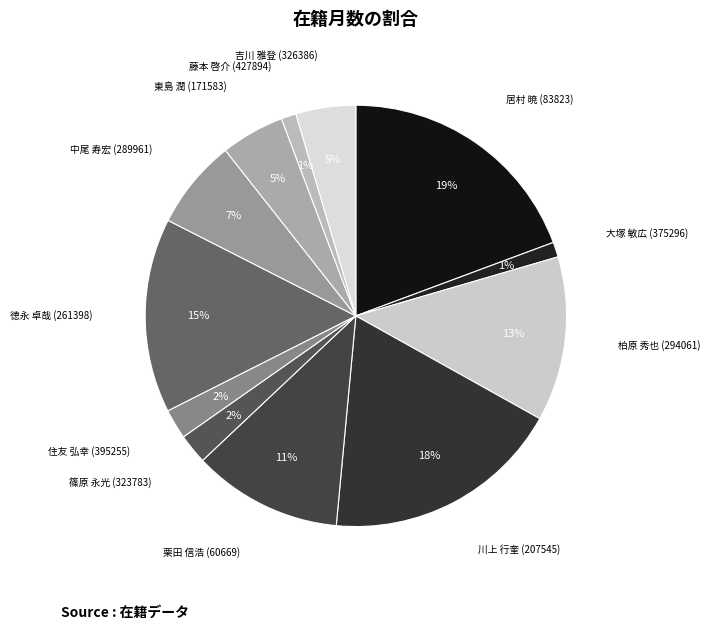

Approximately how many times larger is the value at 大塚 敏広 (375296) compared to 柏原 秀也 (294061)?

0.1